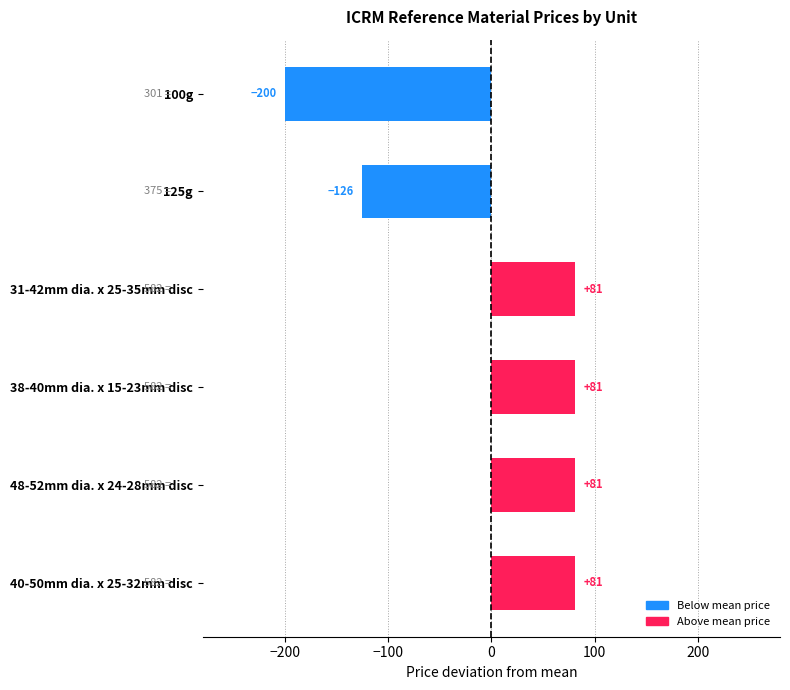

How many values exceed 81?

4